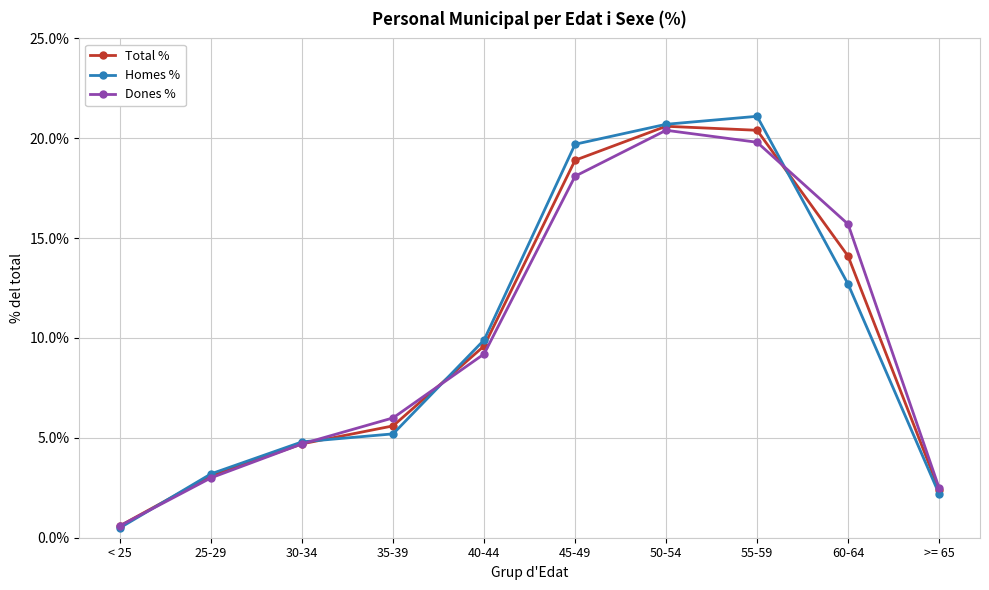

Is it true that Homes % equals 20.7 at 50-54?

True